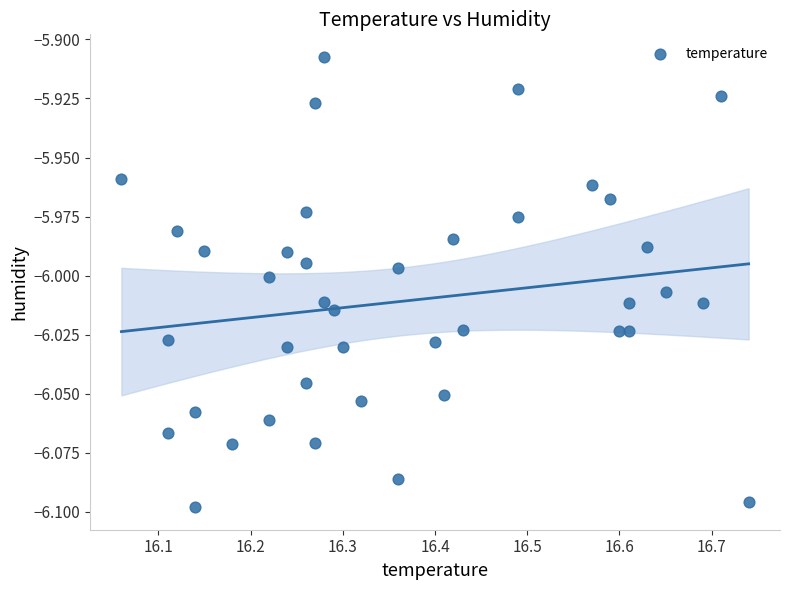

Count the number of points in this scatter plot.

40